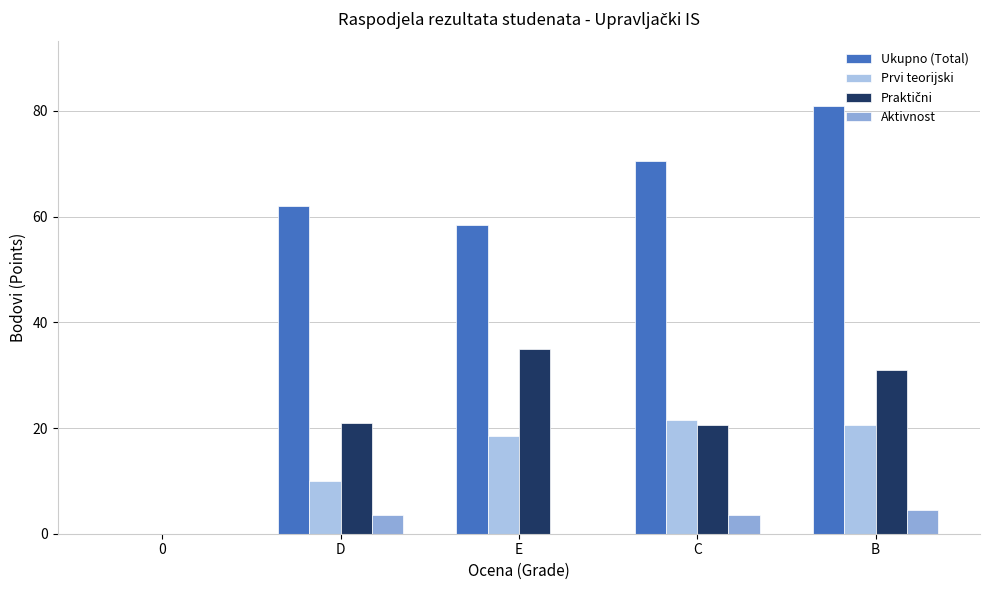

Rank the series at E from lowest to highest value.

Aktivnost, Prvi teorijski, Praktični, Ukupno (Total)